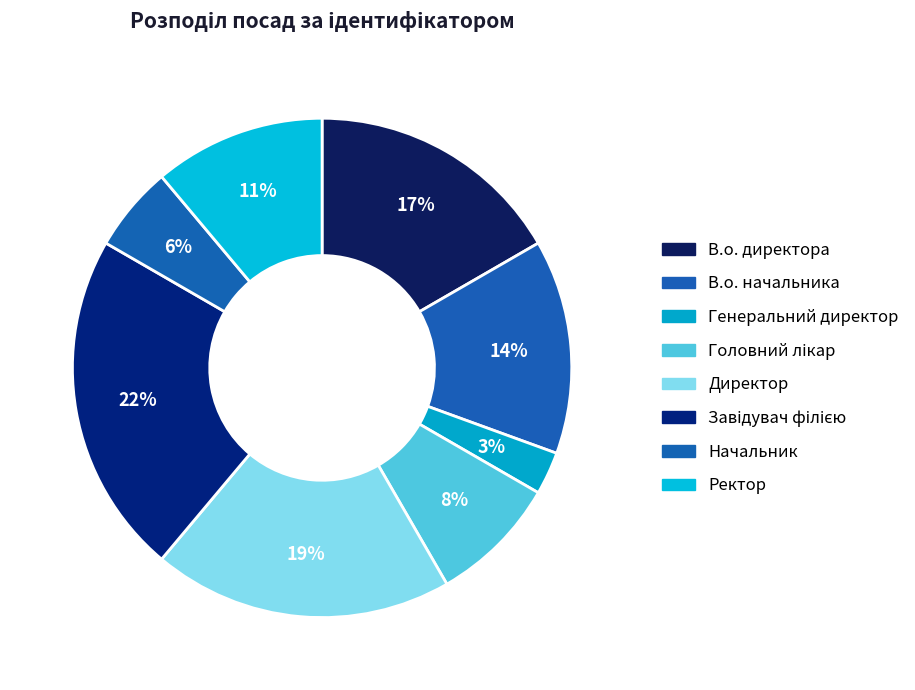

Rank the categories by value from highest to lowest.

Завідувач філією, Директор, В.о. директора, В.о. начальника, Ректор, Головний лікар, Начальник, Генеральний директор